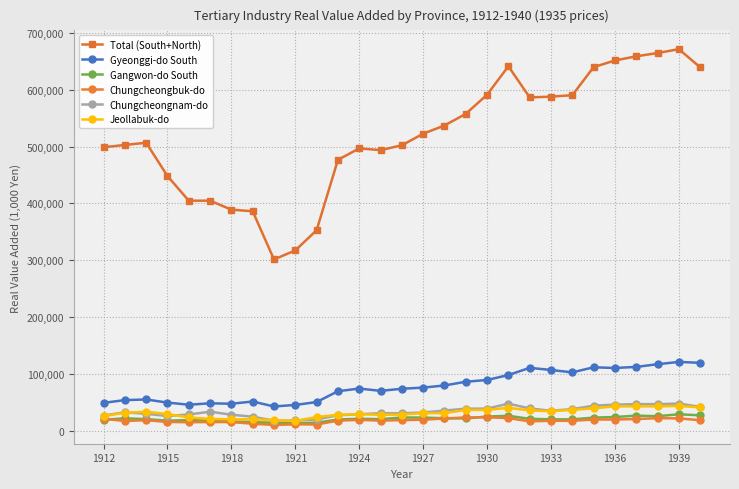

What is the difference between the maximum and minimum values in the Chungcheongbuk-do series?

13463.9